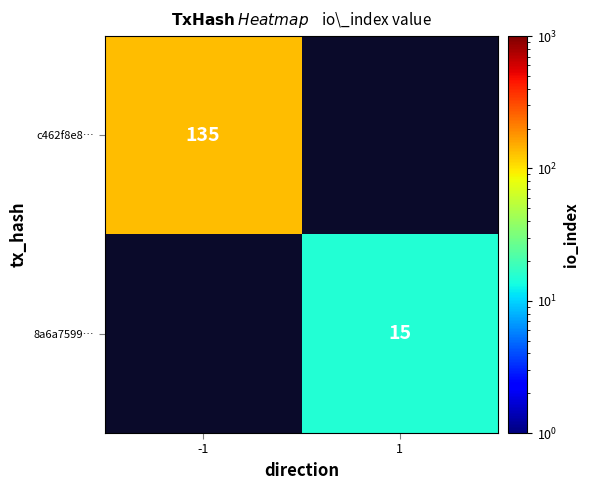

True or false: c462f8e8… has a value of 226 at -1.

False